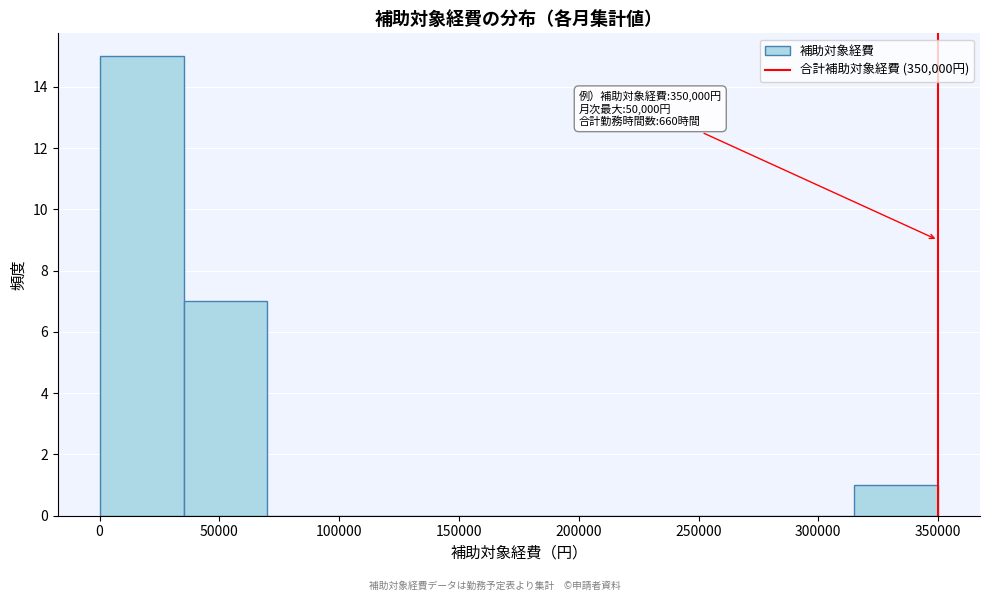

Over which range of the x-axis is the bar tallest?

0 to 35000